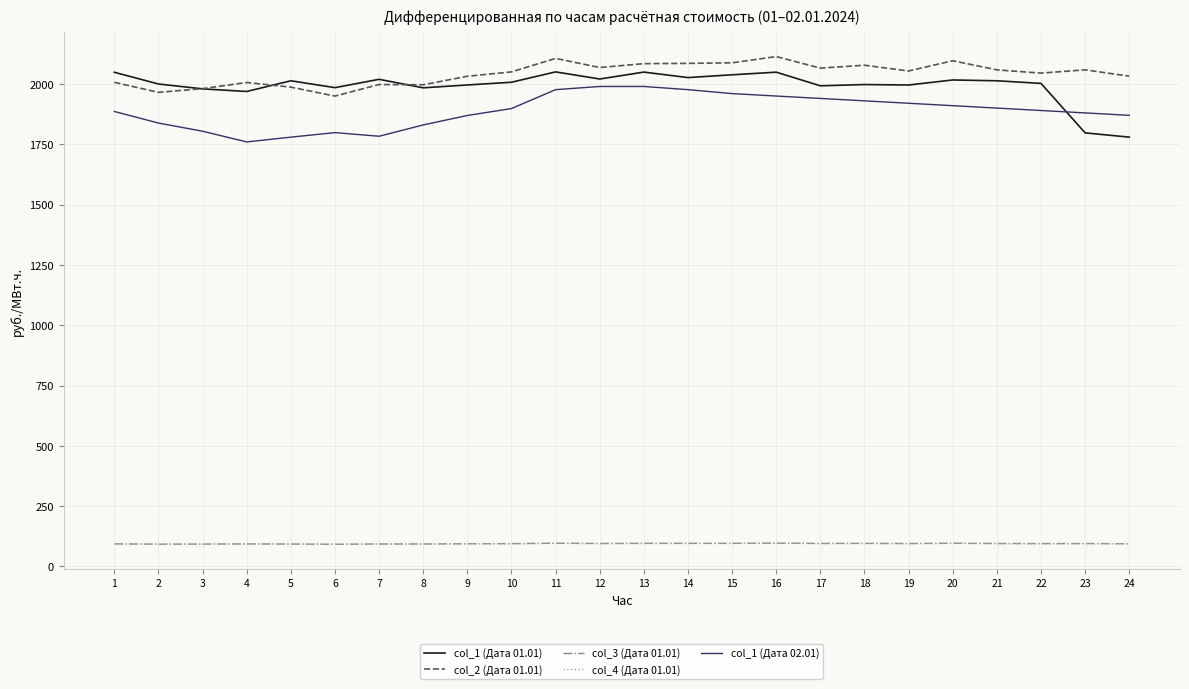

Which series has the largest range (max minus min)?

col_1 (Дата 01.01)